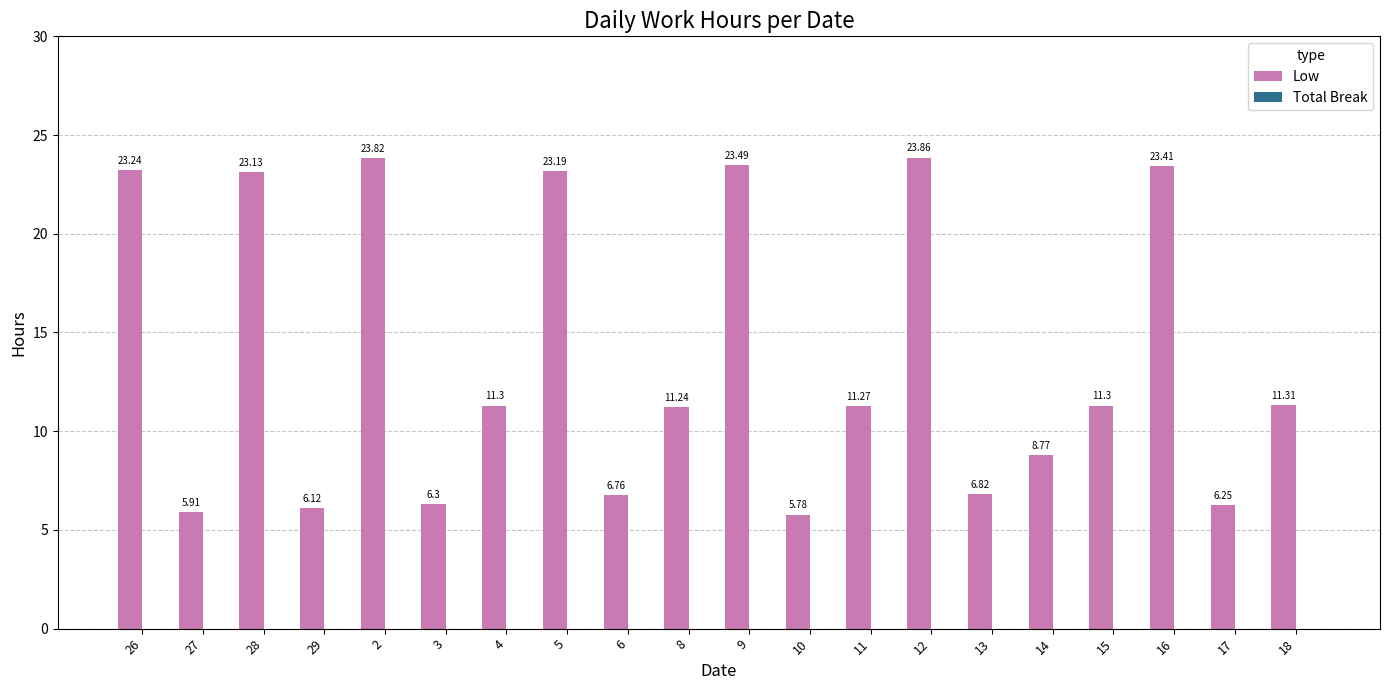

What is the change in value from 27 to 17?

+0.3